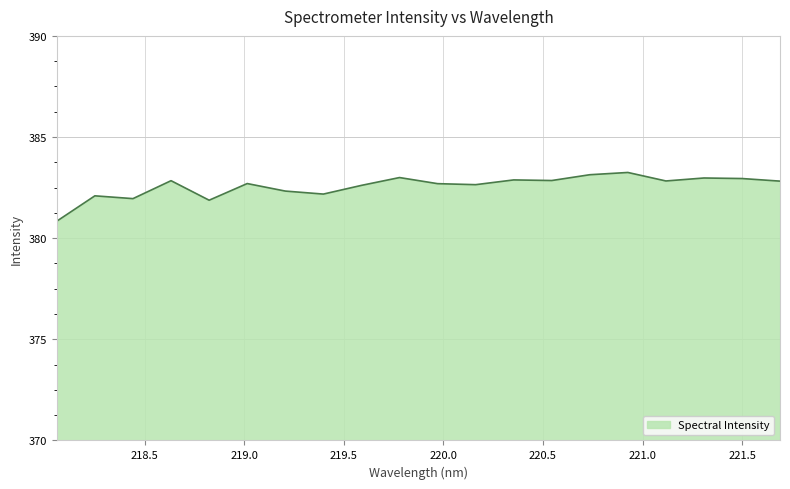

What is the maximum value shown in the chart?

383.2